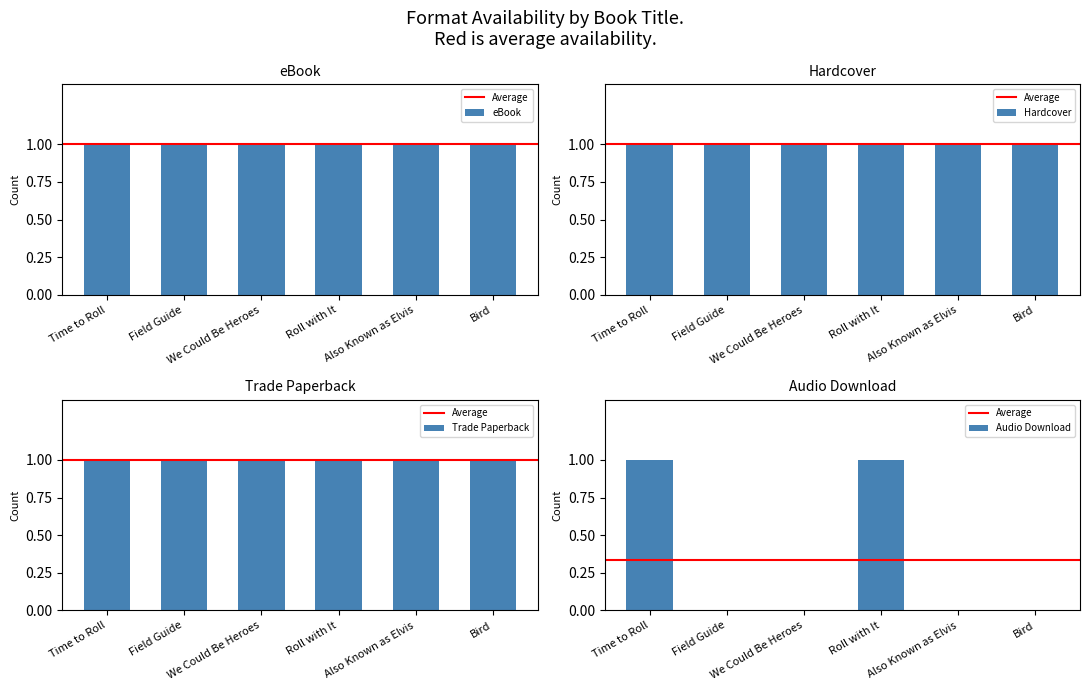

At which label is the value closest to 0?

Field Guide